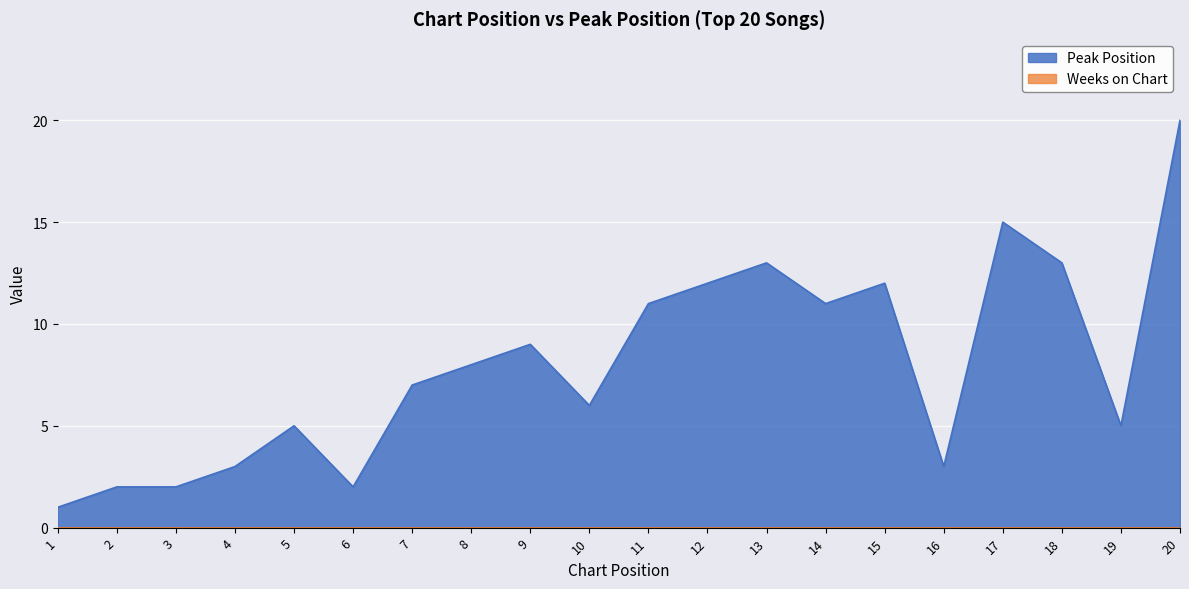

Rank the categories by value from lowest to highest.

1, 2, 3, 6, 4, 16, 5, 19, 10, 7, 8, 9, 11, 14, 12, 15, 13, 18, 17, 20